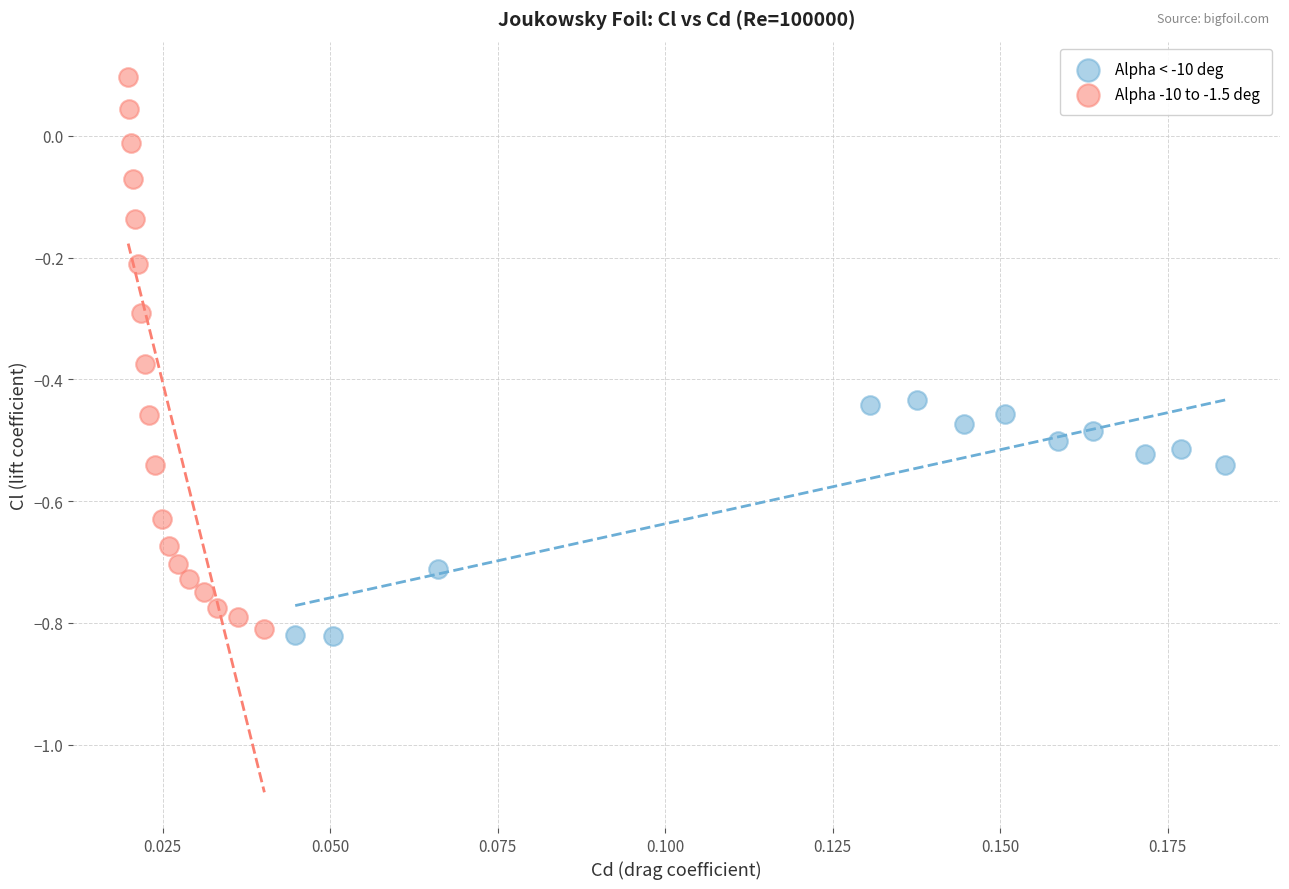

What are all the series names shown in the legend?

Alpha < -10 deg, Alpha -10 to -1.5 deg